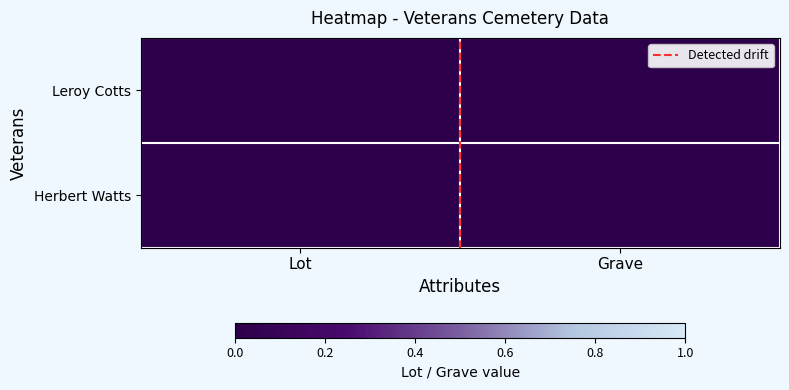

At which label does Herbert Watts reach its minimum?

Lot